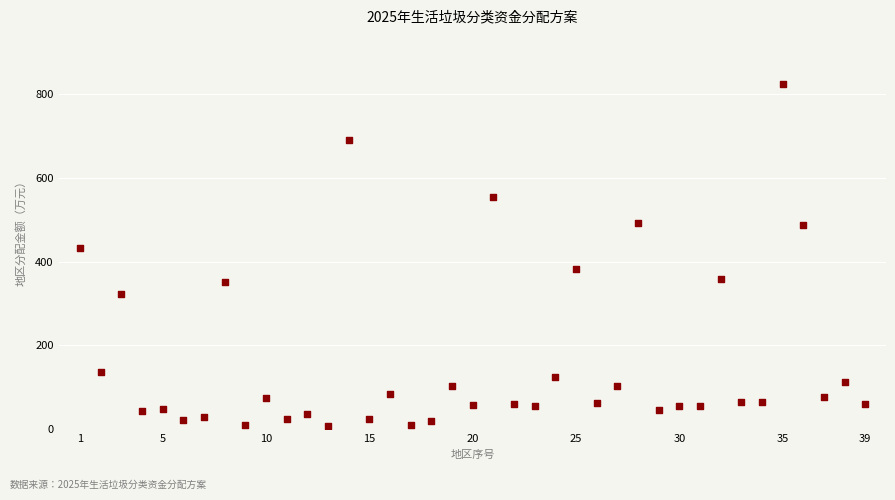

What Y value in the scatter plot is closest to 416?

433.8